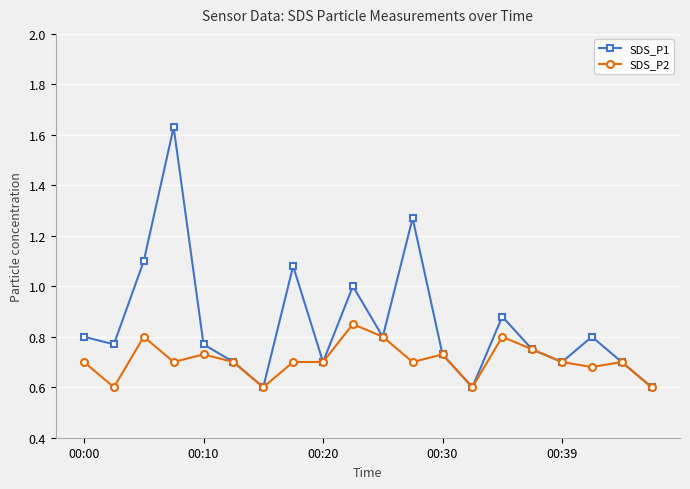

Rank the series by their maximum value, from lowest to highest.

SDS_P2, SDS_P1